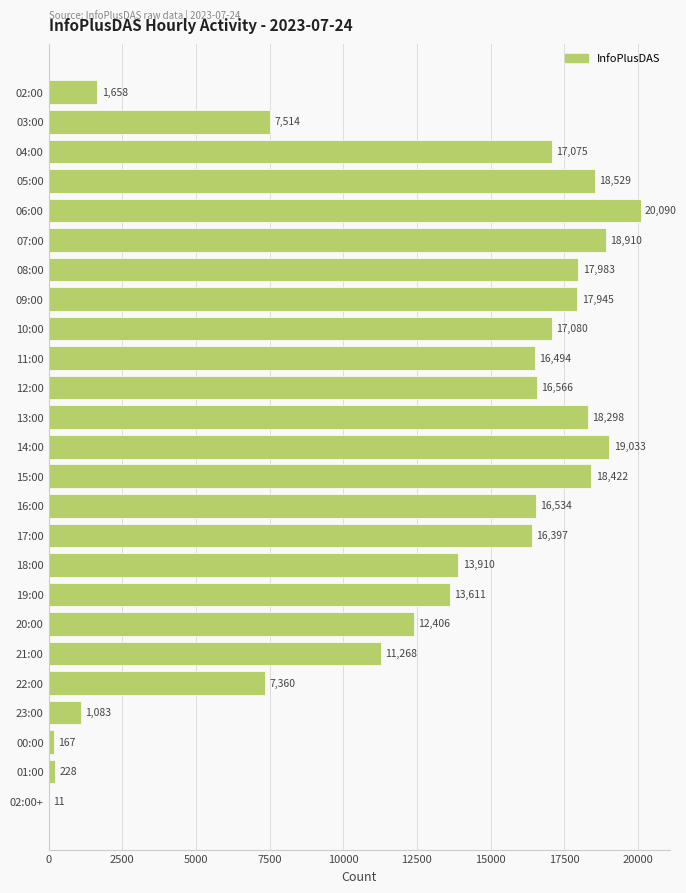

Reading top to bottom, extract all data points from this chart.

02:00=1658	03:00=7514	04:00=17075	05:00=18529	06:00=20090	07:00=18910	08:00=17983	09:00=17945	10:00=17080	11:00=16494	12:00=16566	13:00=18298	14:00=19033	15:00=18422	16:00=16534	17:00=16397	18:00=13910	19:00=13611	20:00=12406	21:00=11268	22:00=7360	23:00=1083	00:00=167	01:00=228	02:00+=11